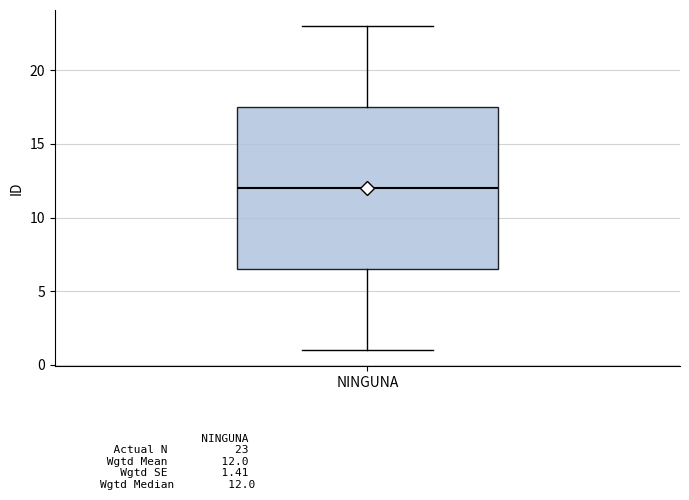

Read this box plot against the y-axis: the position of the median line, the range covered by the box, and the ends of both whiskers. The values are not printed on the chart, so give them approximately, as read against the axis.

median 12.0, box 6.5 to 17.5, whiskers 1.0 to 23.0